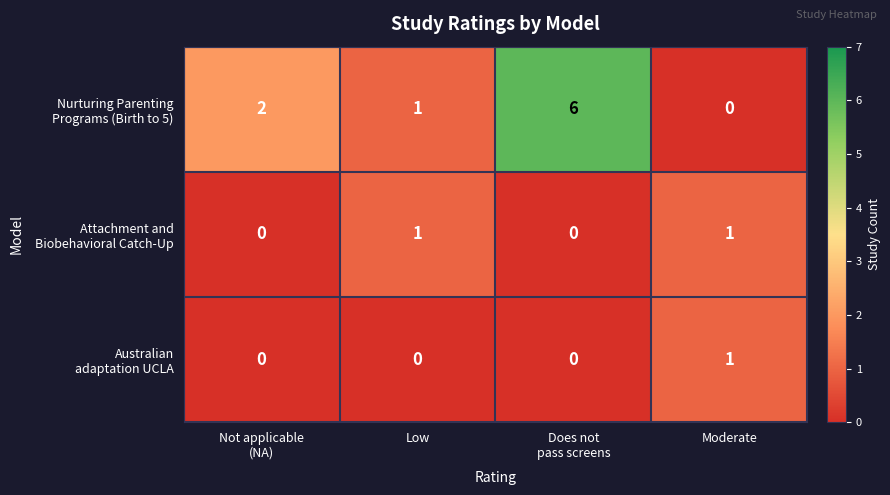

At how many categories does at least one series exceed 0?

4